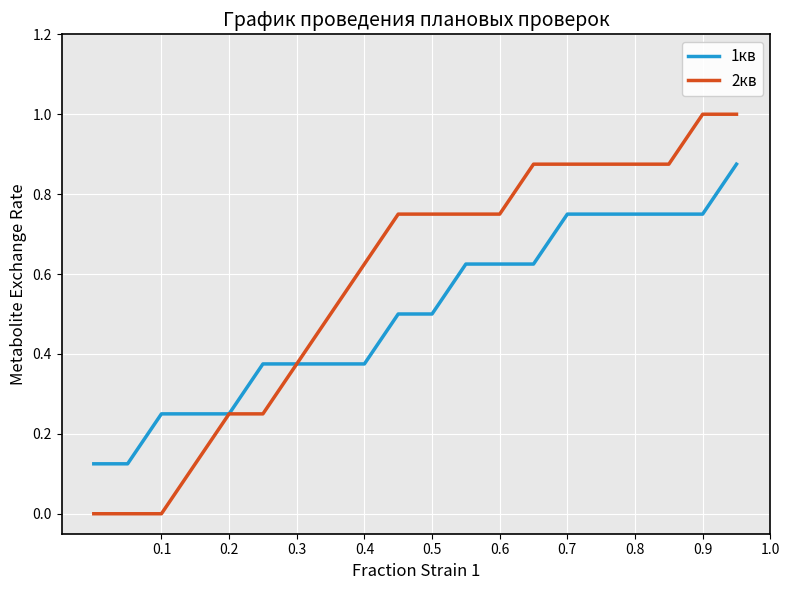

Which series has the largest range (max minus min)?

2кв